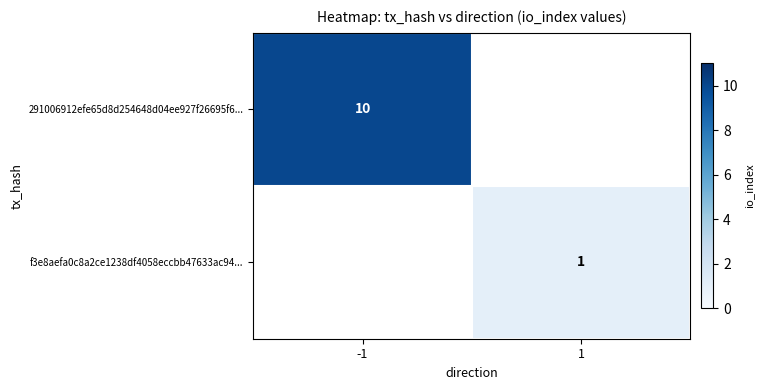

The value of f3e8aefa0c8a2ce1238df4058eccbb47633ac94... at 1 is 2. True or false?

False